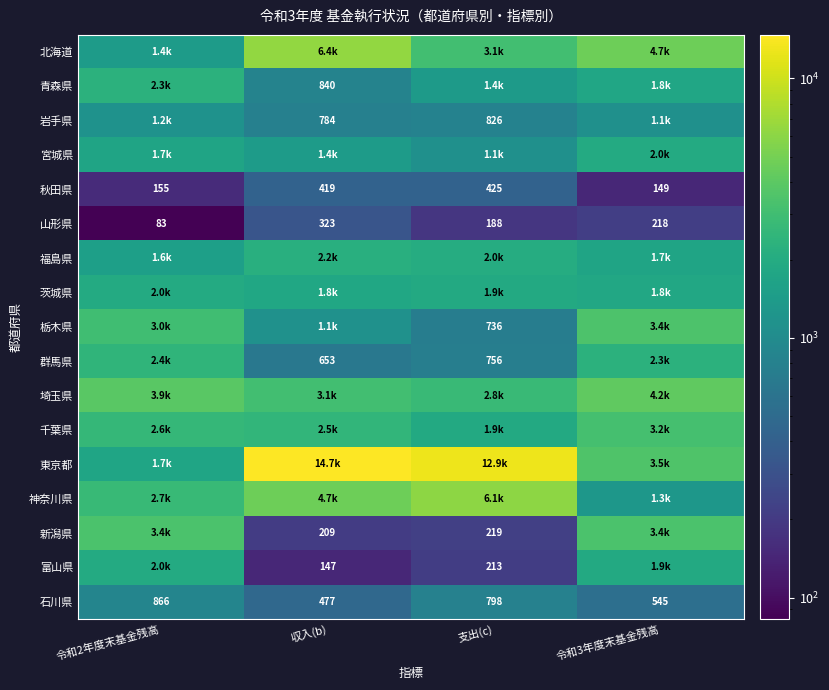

How many categories are shown in the chart?

4